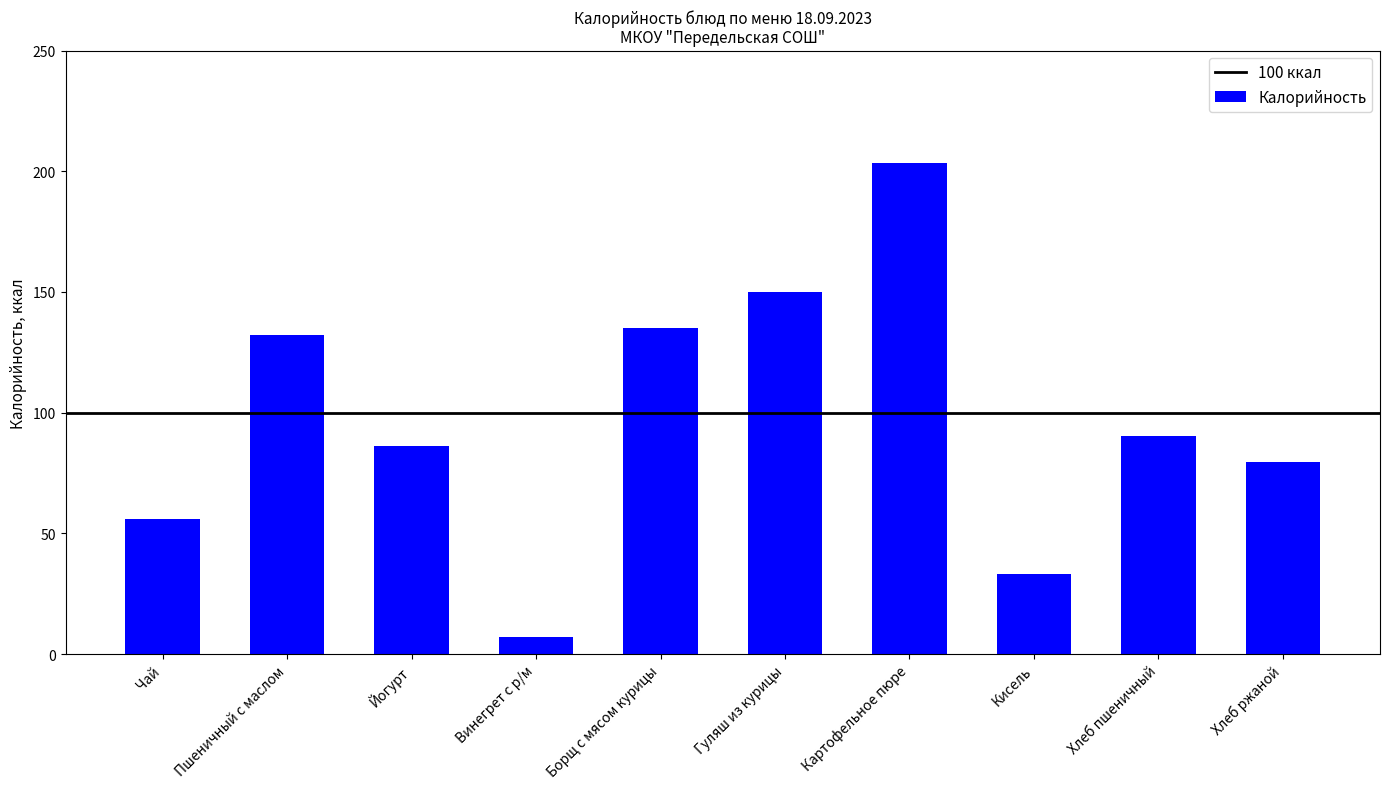

Approximately how many times larger is the value at Хлеб ржаной compared to Хлеб пшеничный?

0.9